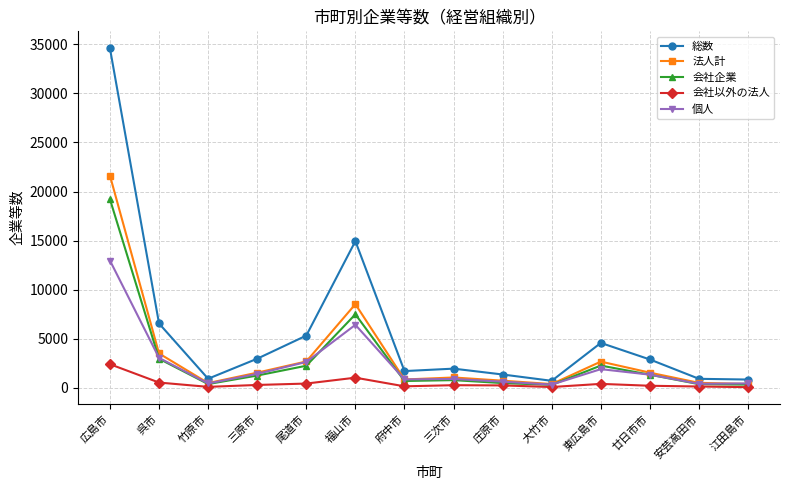

What is the maximum value for 会社以外の法人?

2407